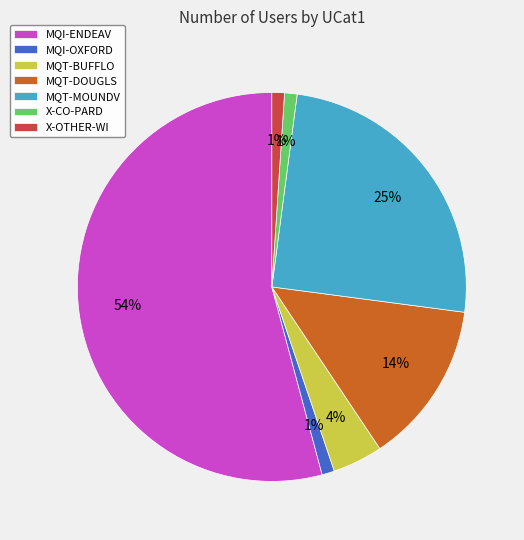

How many segments does this pie chart have?

7